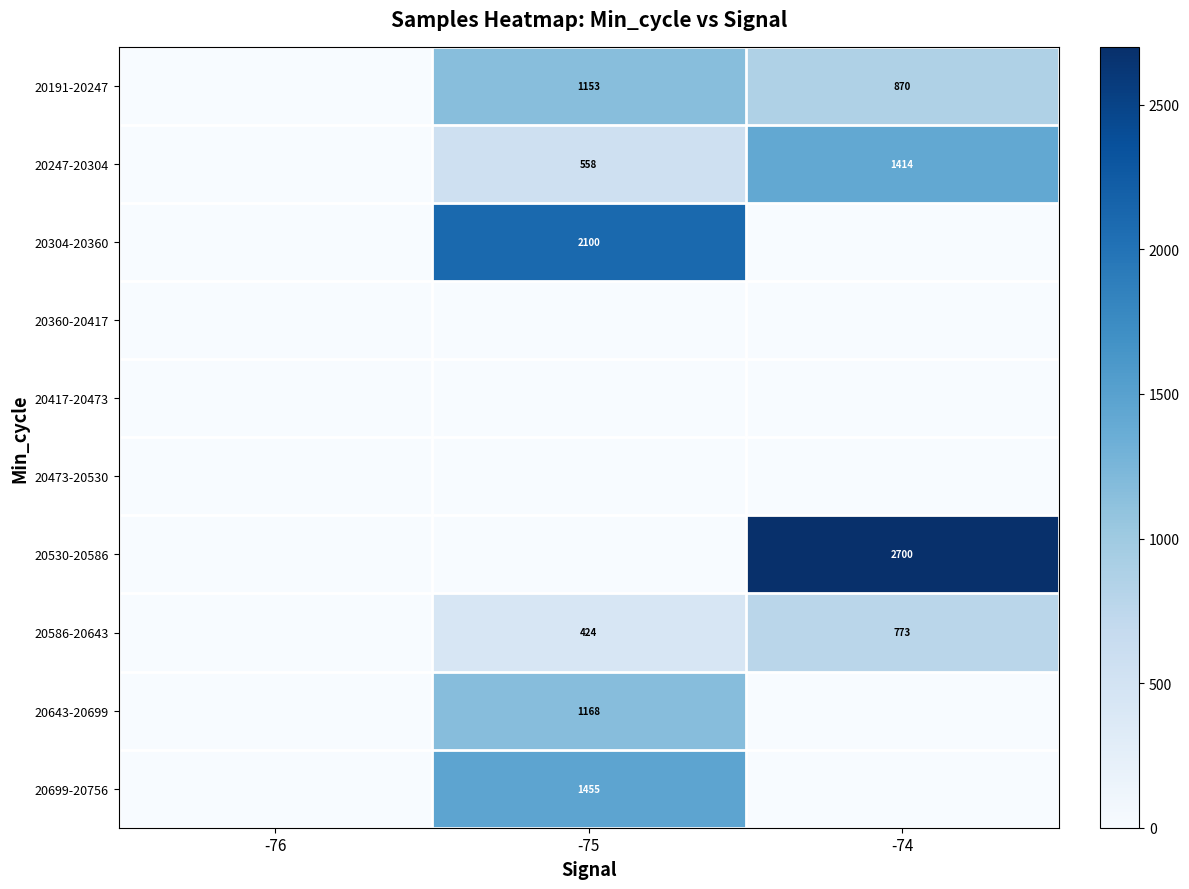

At which category is the sum across all series the highest?

-75